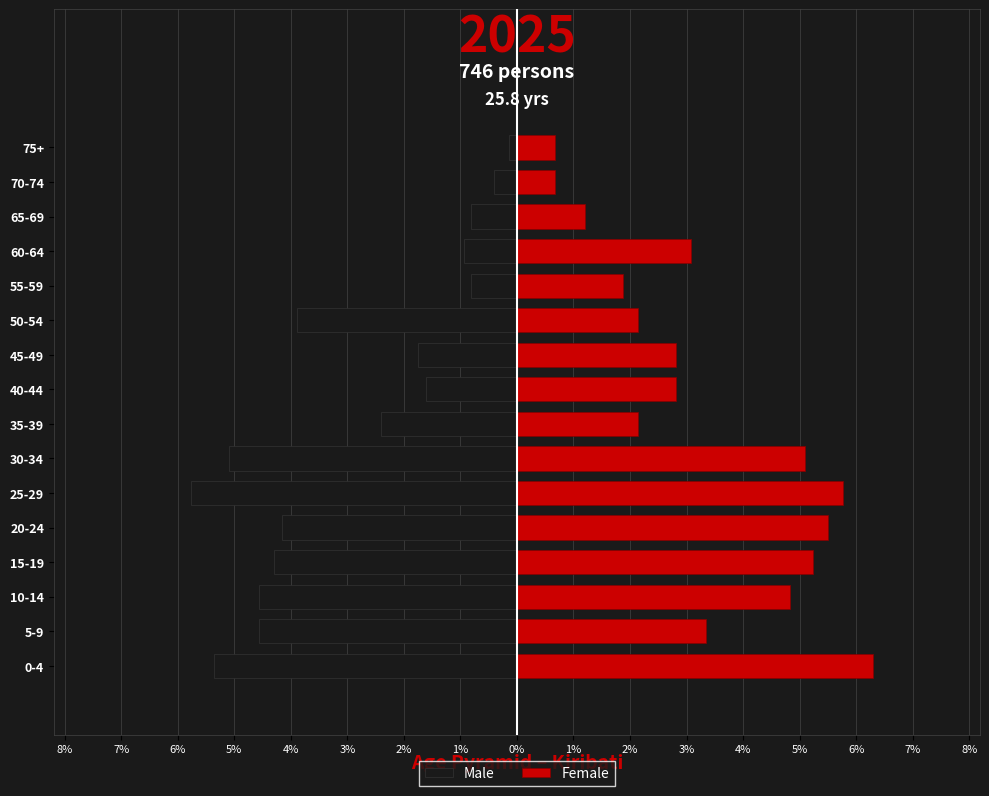

Between 30-34 and 50-54, which is larger?

50-54